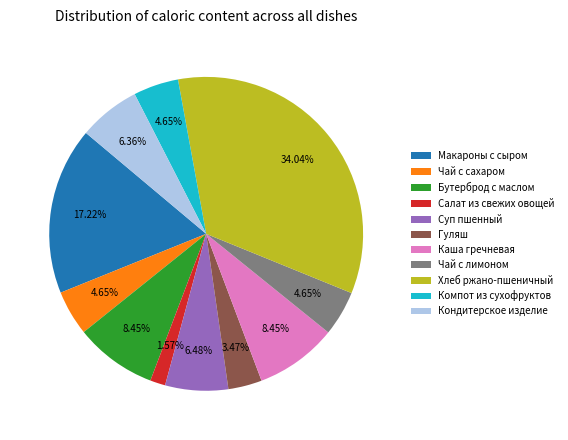

What is the largest slice in the pie chart?

Хлеб ржано-пшеничный